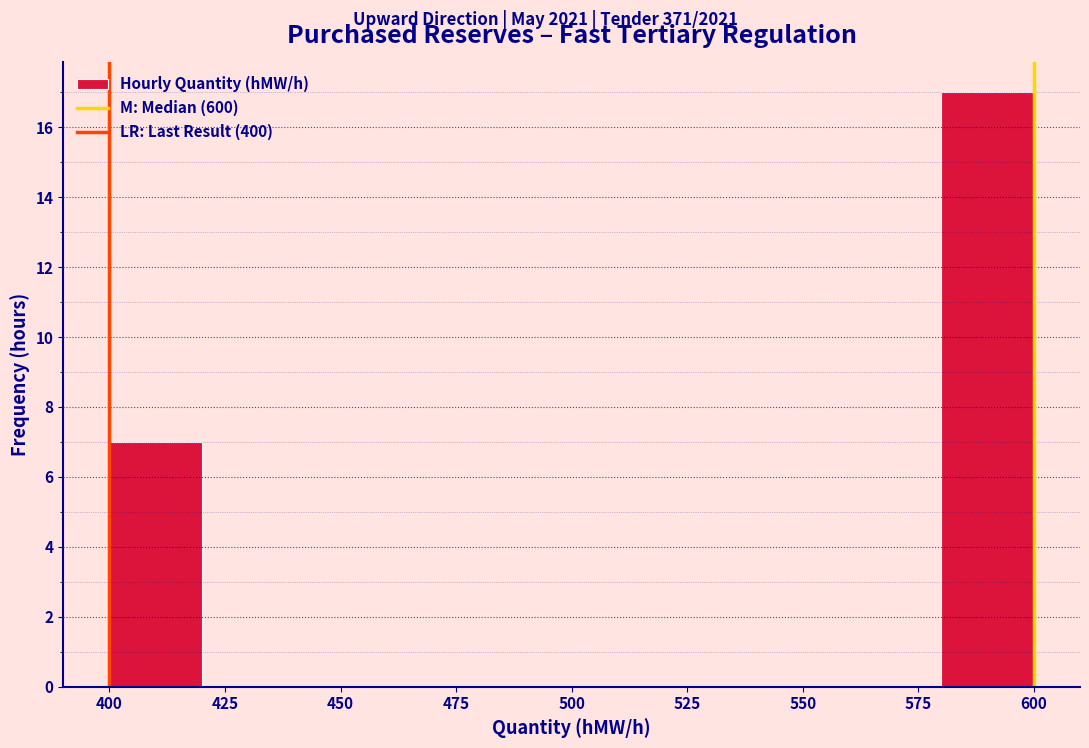

Reading left to right, transcribe this chart: for each bar, give the range it covers on the x-axis and its height. The values are not printed on the chart, so give them approximately, as read against the axis.

400 to 420: 7
420 to 440: 0
440 to 460: 0
460 to 480: 0
480 to 500: 0
500 to 520: 0
520 to 540: 0
540 to 560: 0
560 to 580: 0
580 to 600: 17